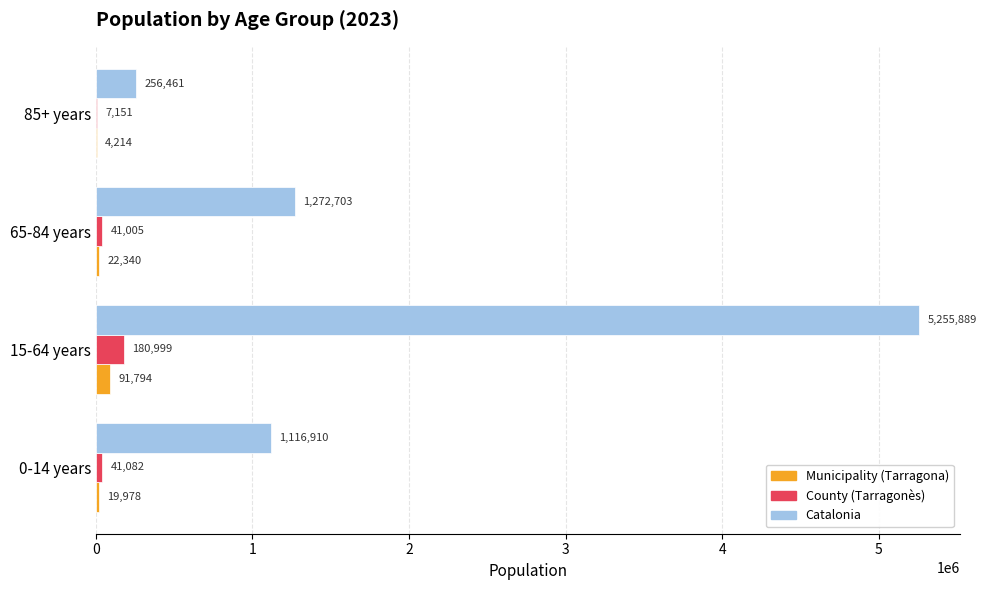

Which series has the largest total across all categories?

Catalonia